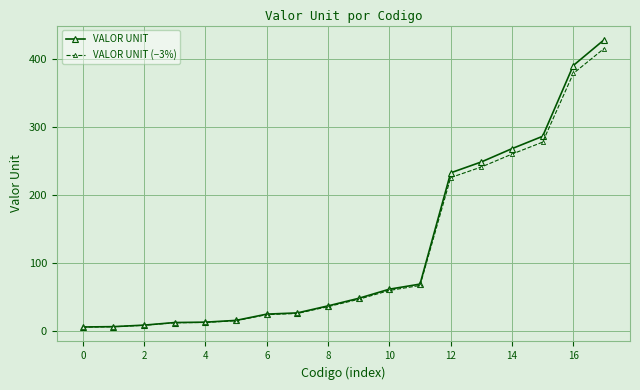

Which series has the largest range (max minus min)?

VALOR UNIT